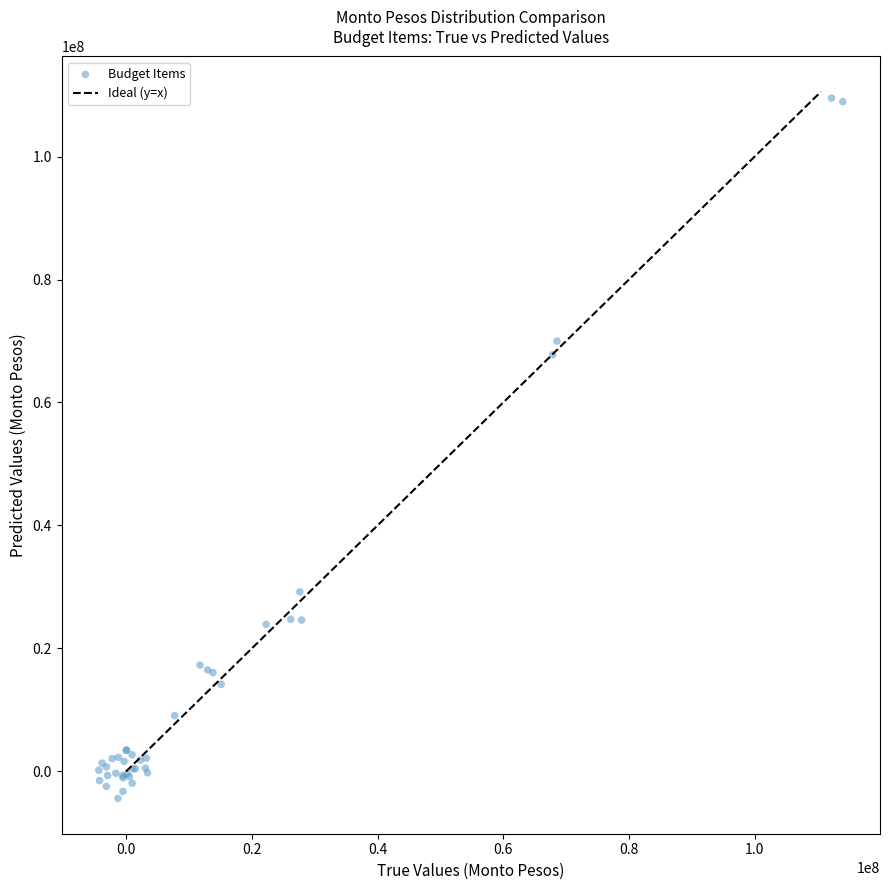

What Y value in the scatter plot is closest to 52560863?

67768942.5